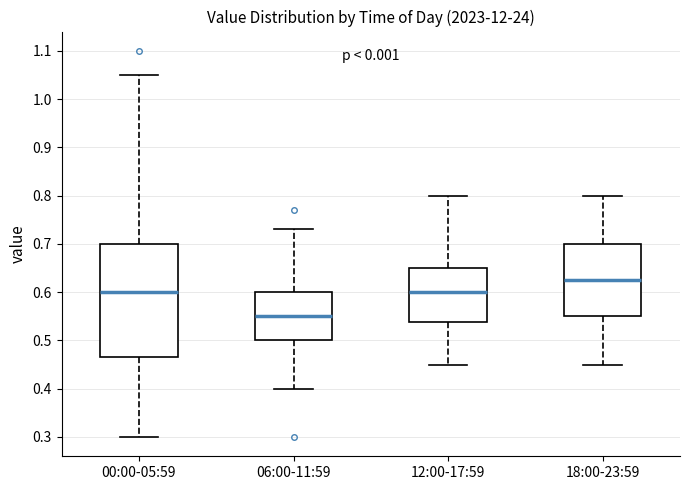

Which box is the tallest, from its lower edge to its upper edge?

00:00-05:59